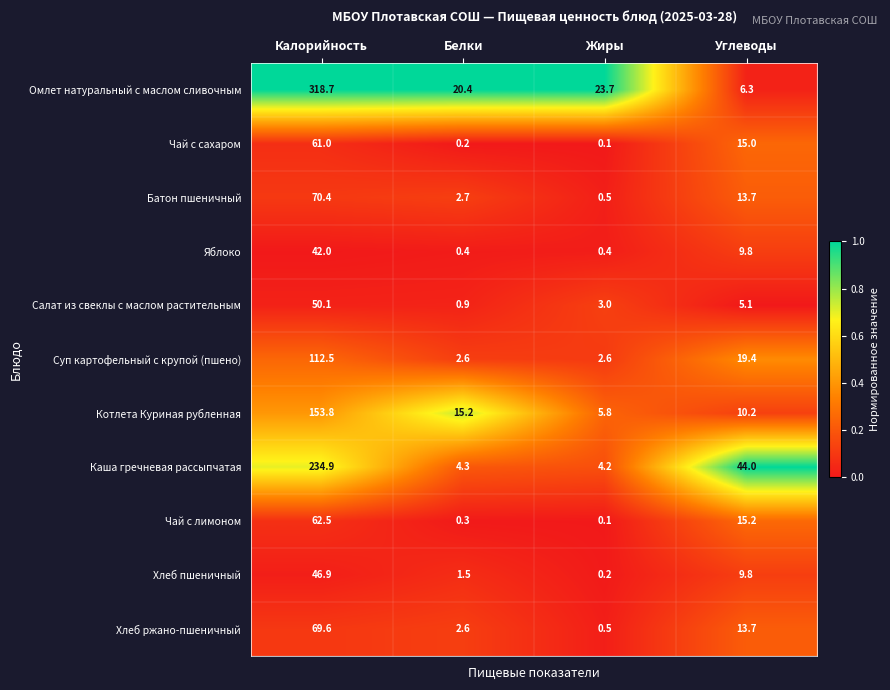

Count the number of categories in the chart.

4